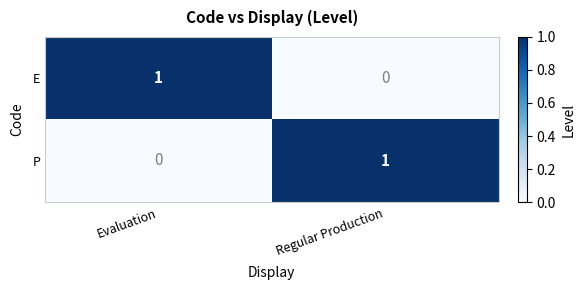

At Evaluation, list the series in order from largest to smallest.

E, P